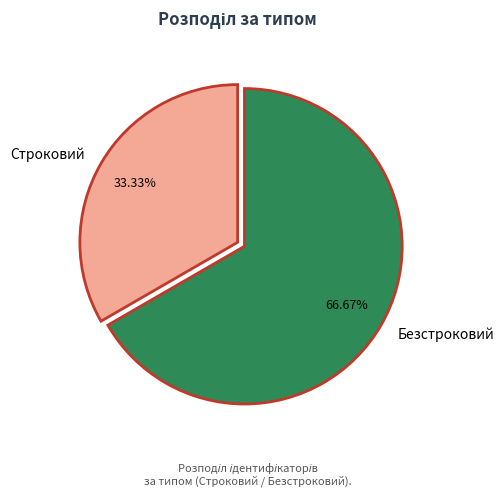

Which slice represents more than half of the pie?

Безстроковий